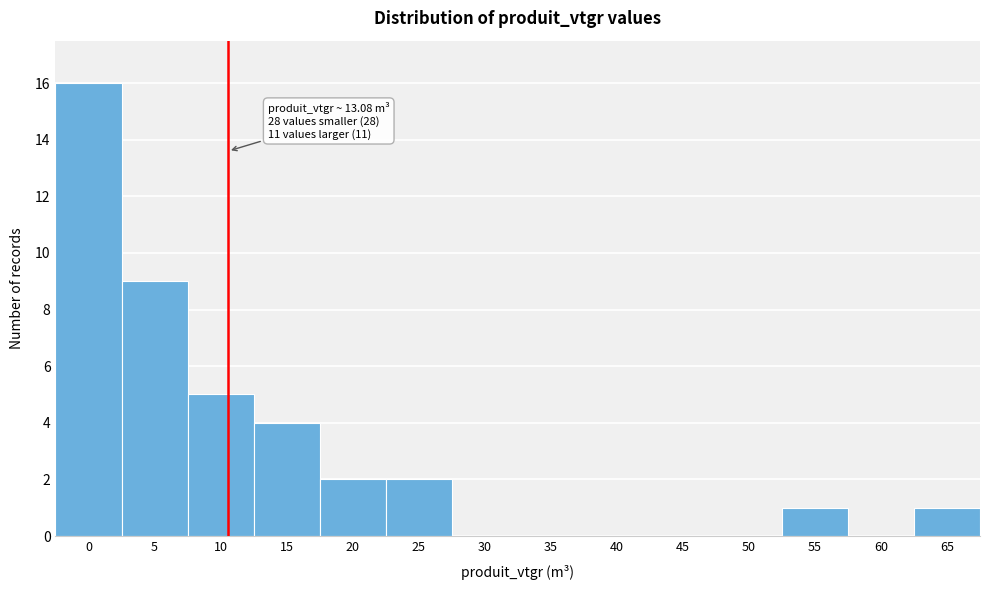

Reading left to right, extract all data points from this chart.

0=16	5=9	10=5	15=4	20=2	25=2	30=0	35=0	40=0	45=0	50=0	55=1	60=0	65=1